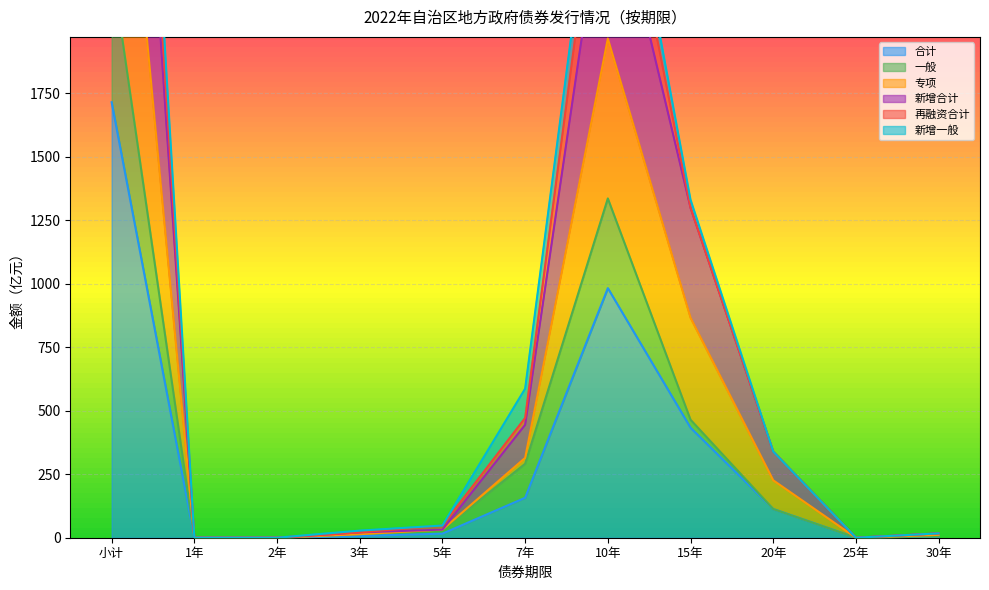

Which category has the highest value across all series?

小计